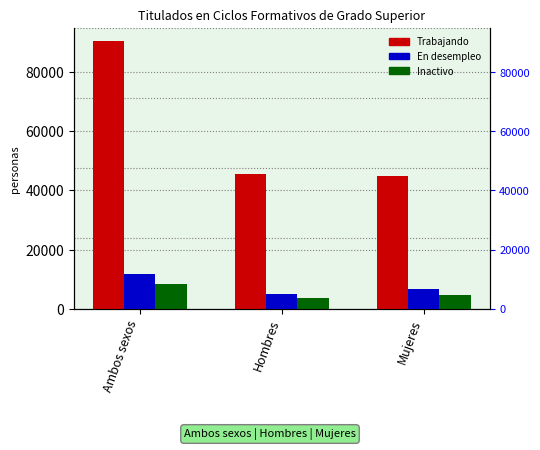

Rank the categories by Trabajando value from highest to lowest.

Ambos sexos, Hombres, Mujeres